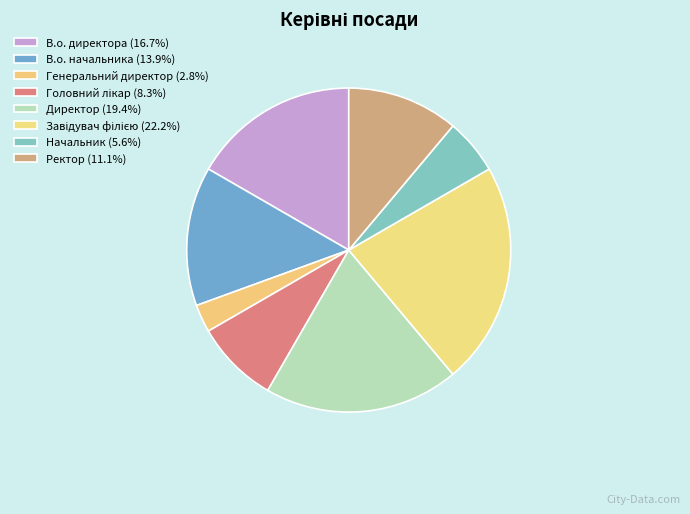

How many segments does this pie chart have?

8